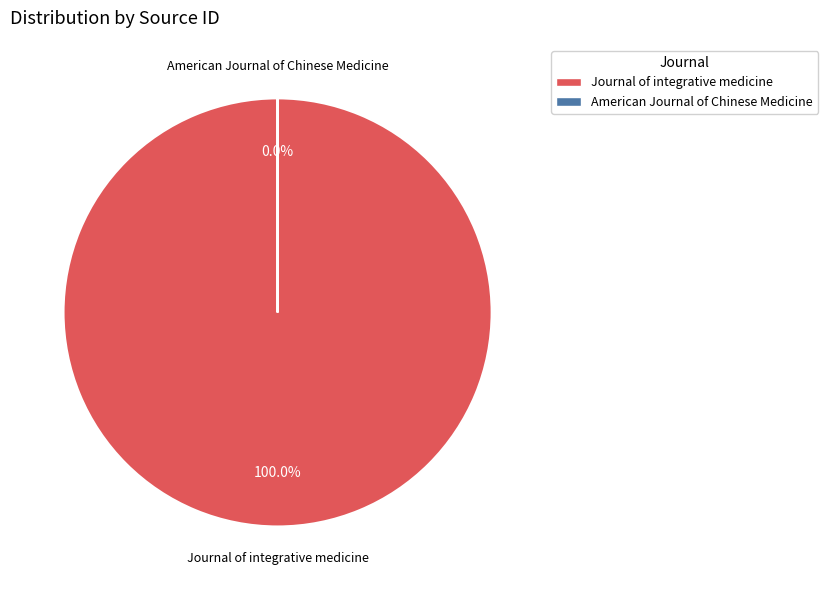

To the nearest percent, what is the average slice percentage?

50%